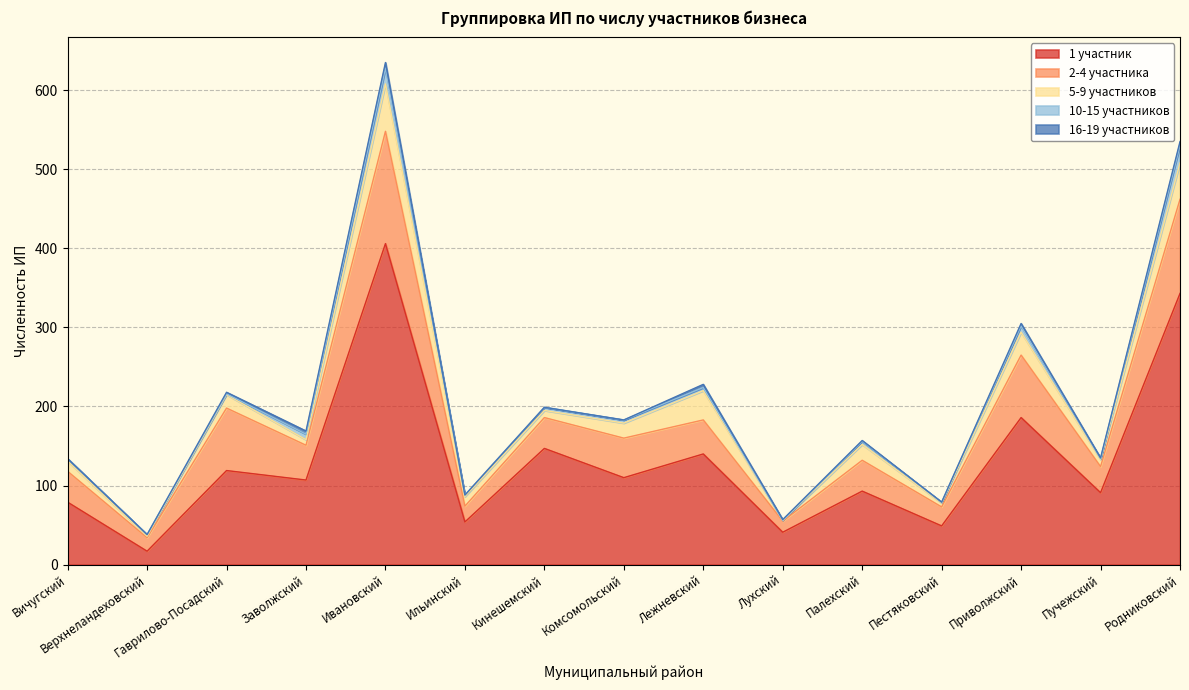

Does the chart display data point markers on the line(s)?

No